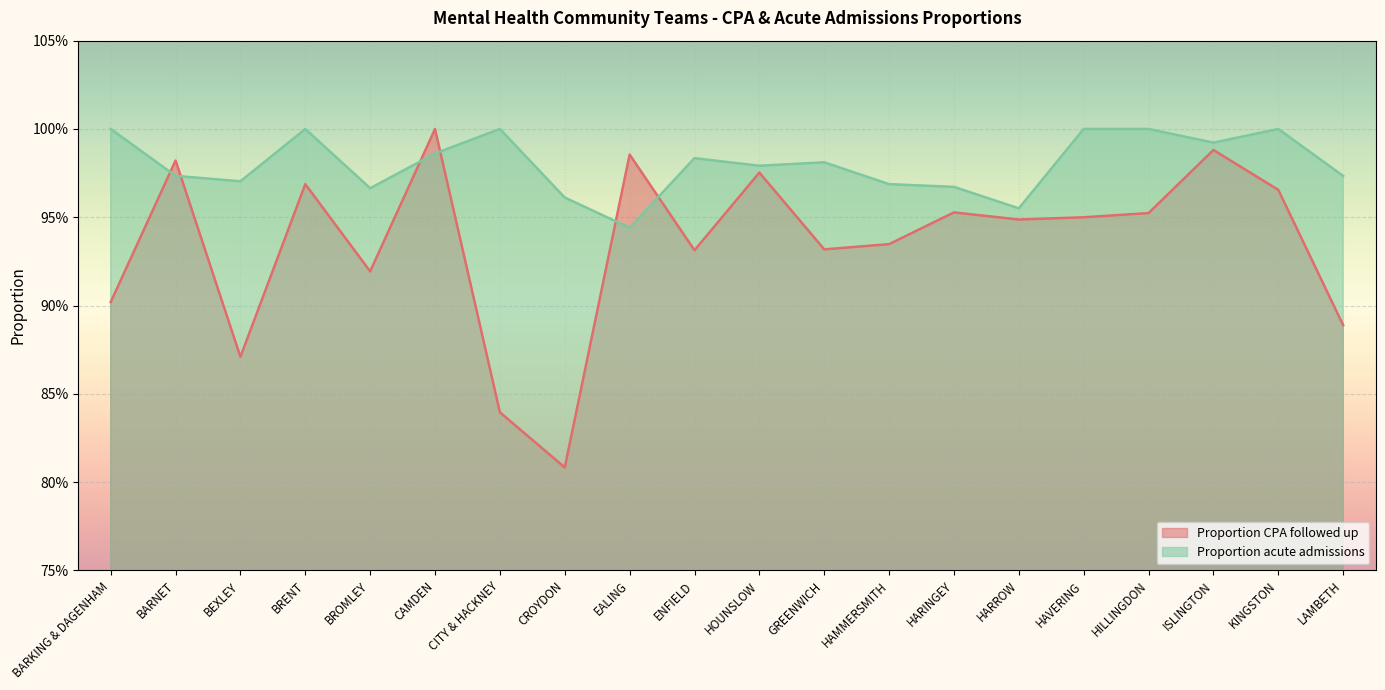

Rank the series by their maximum value, from lowest to highest.

Proportion CPA followed up, Proportion acute admissions